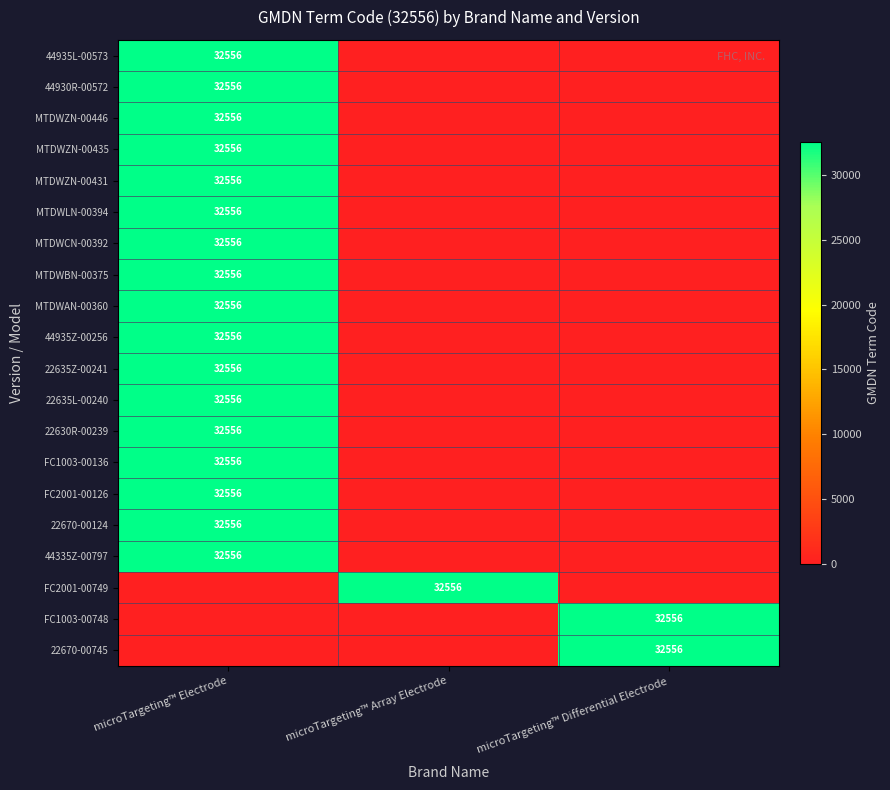

The 22635Z-00241 series shows 44541 at microTargeting™ Electrode. True or false?

False